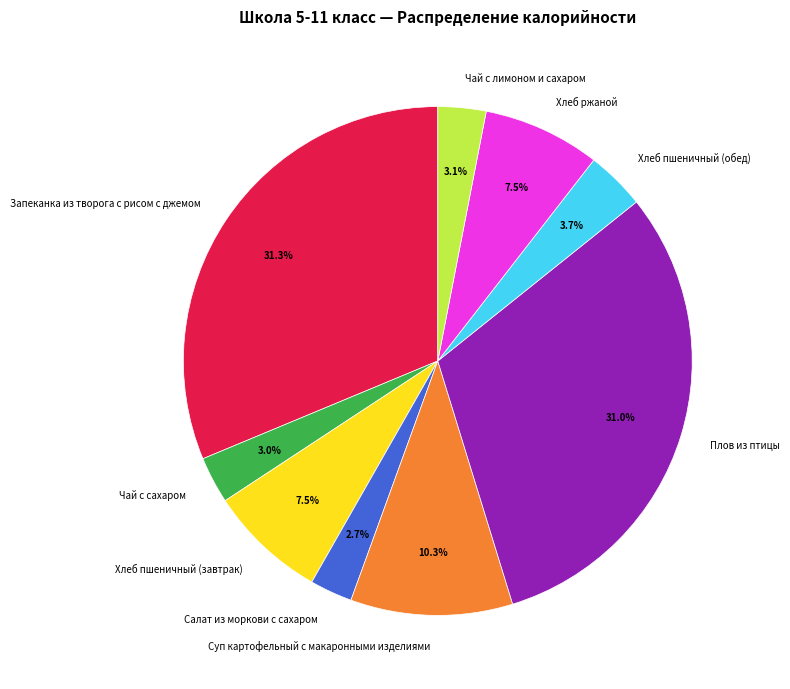

Combined, what portion of the pie is Хлеб пшеничный (завтрак) and Запеканка из творога с рисом с джемом?

38.8%